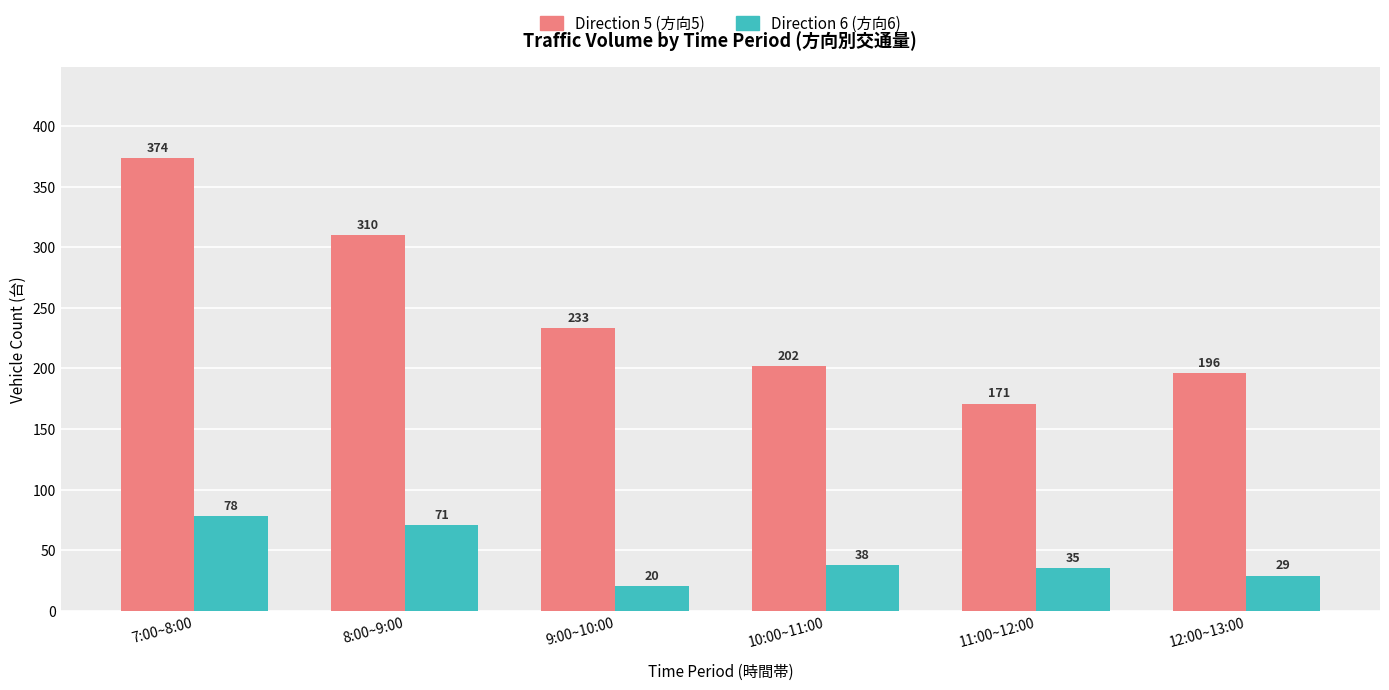

At which category is the sum across all series the highest?

7:00~8:00